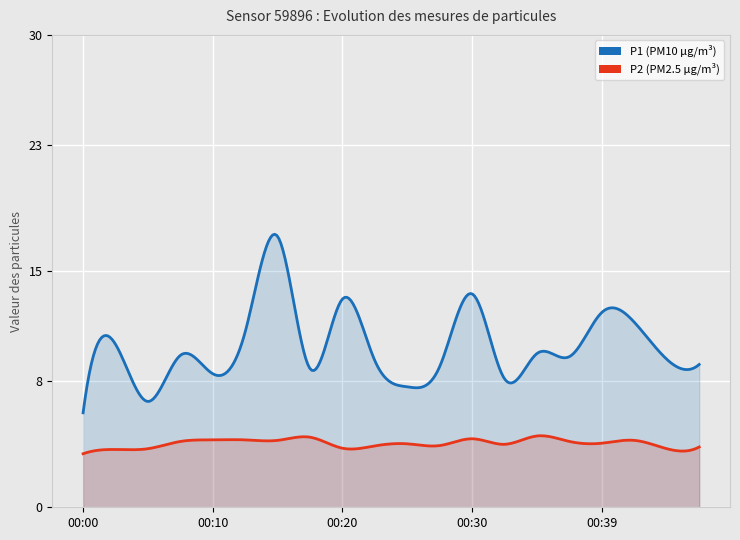

How many data points in P1 are above 9?

13